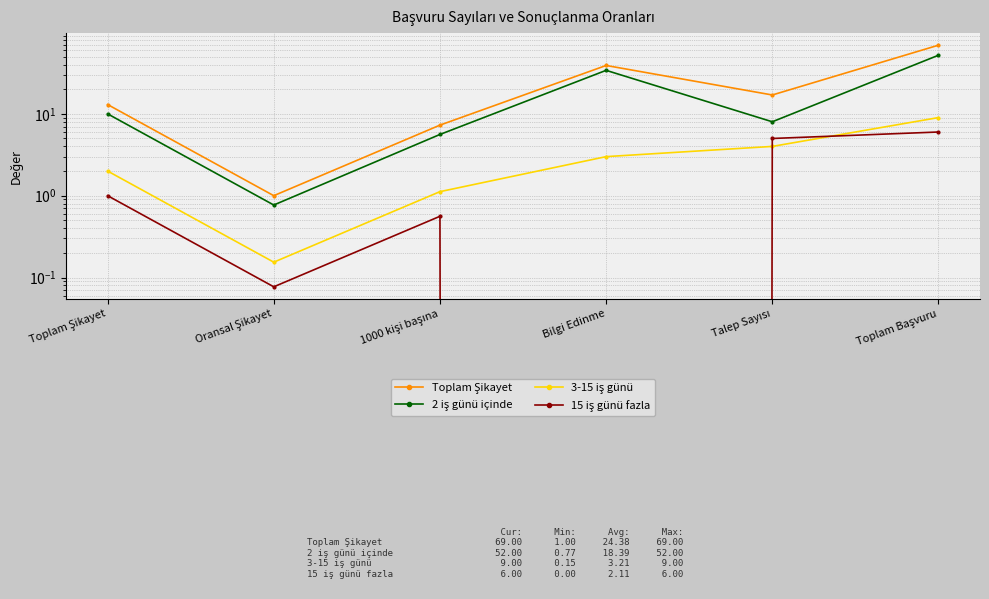

True or false: 15 iş günü fazla and Toplam Şikayet cross at least once.

False